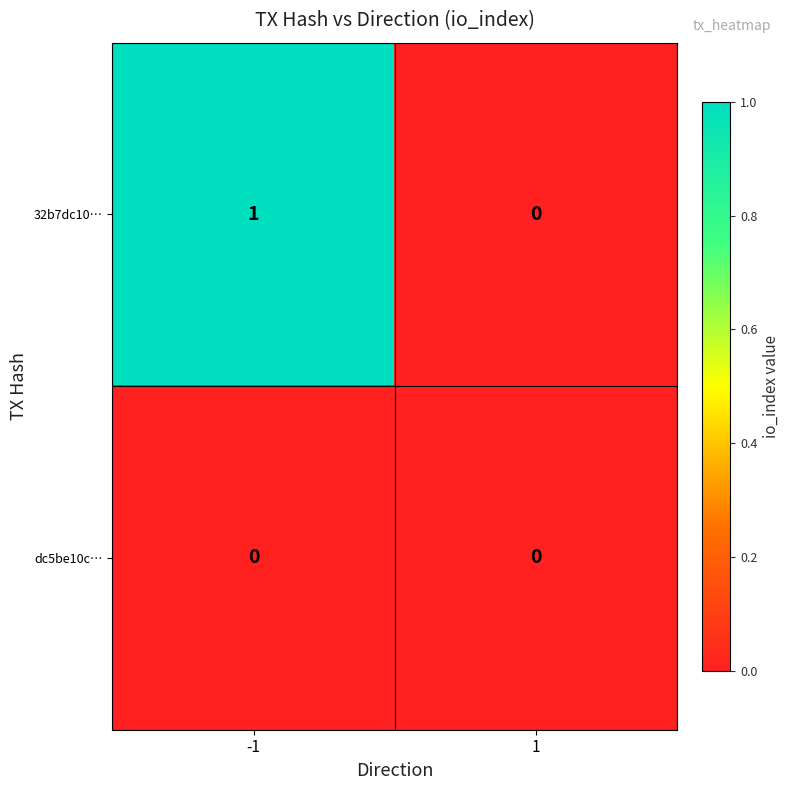

At -1, list the series in order from smallest to largest.

dc5be10c…, 32b7dc10…